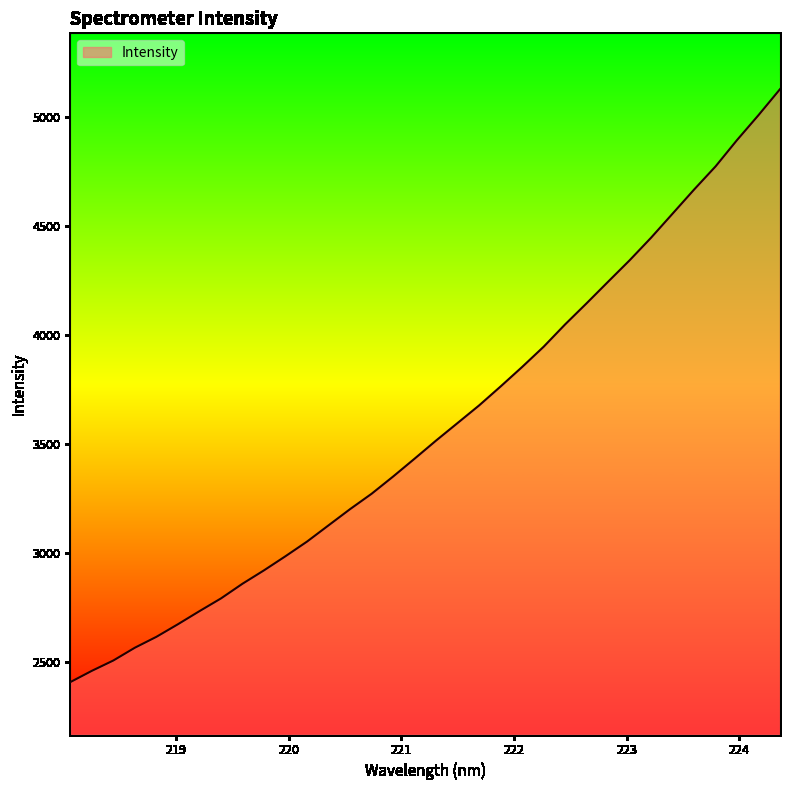

What is the minimum value shown in the chart?

2405.7